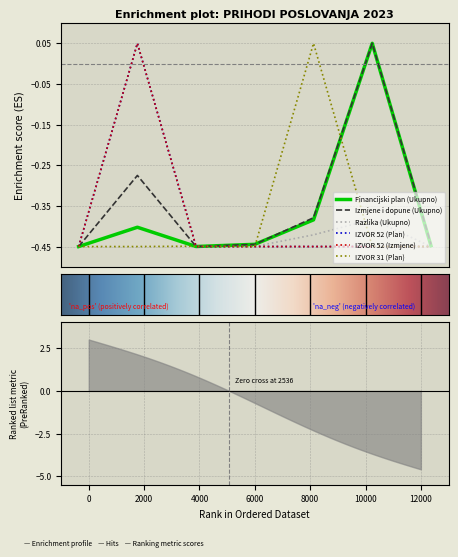

How many values in Razlika (Ukupno) are above zero?

1